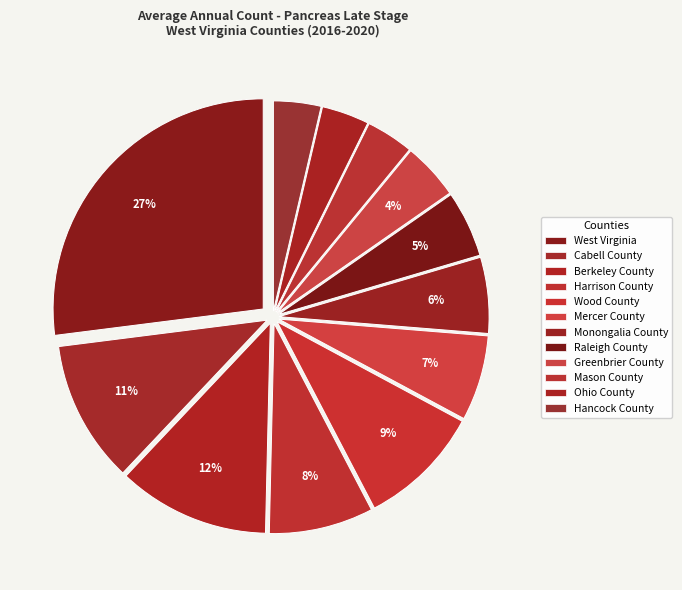

Is Monongalia County the majority of the pie?

No